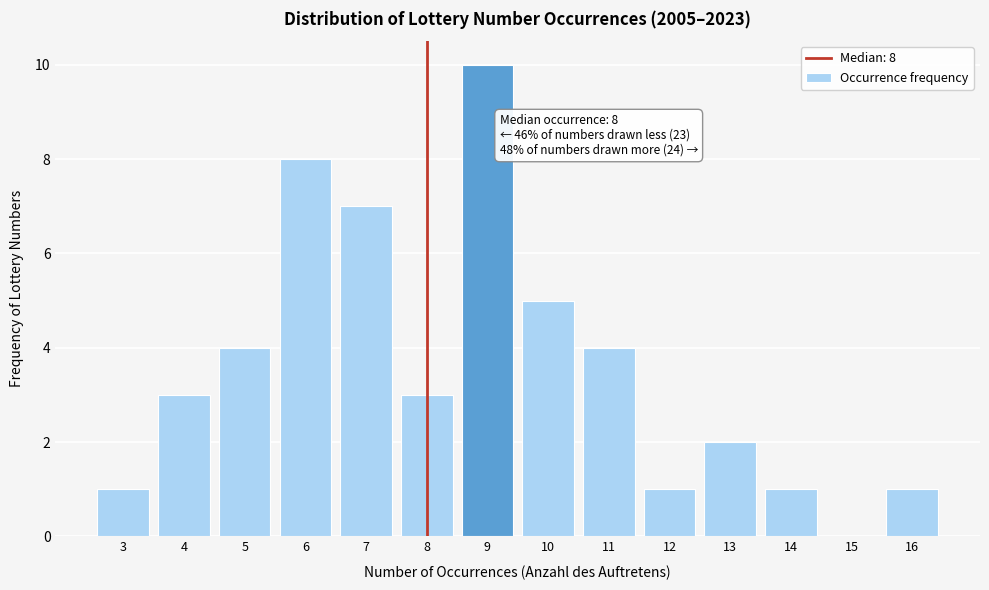

Reading right to left, list all the values displayed in this chart.

16=1	15=0	14=1	13=2	12=1	11=4	10=5	9=10	8=3	7=7	6=8	5=4	4=3	3=1